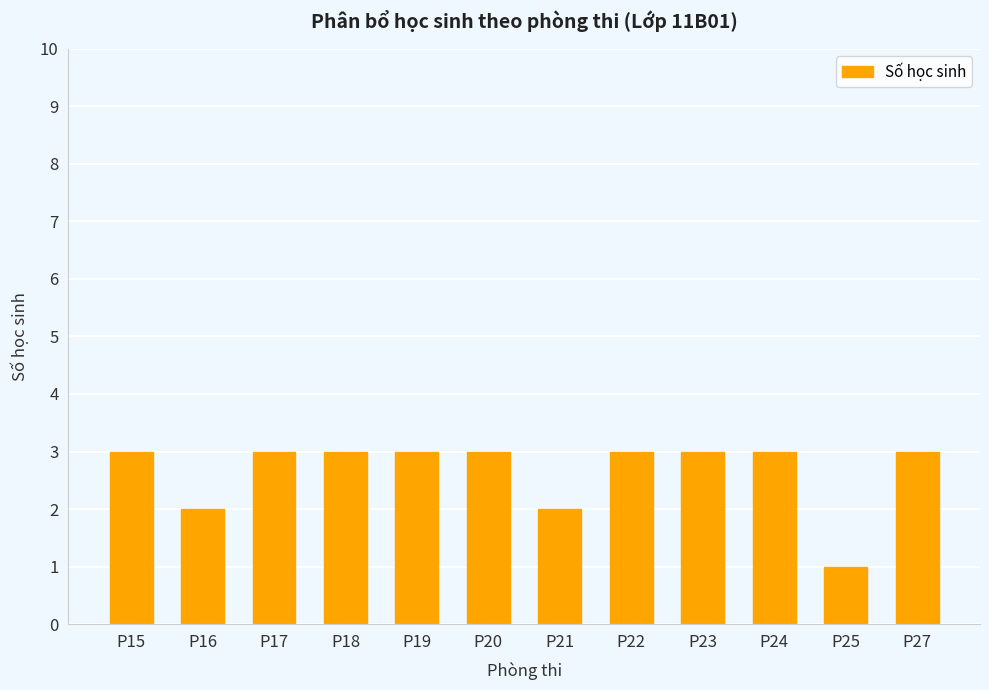

What is the average value?

3